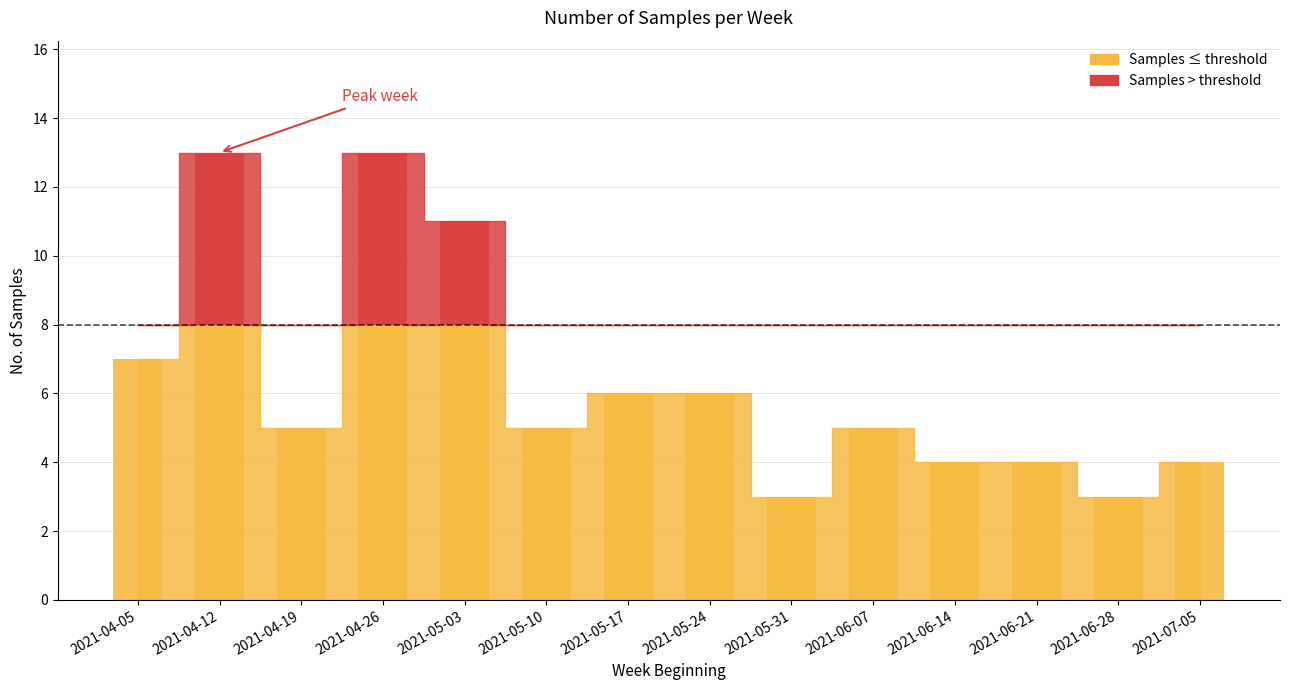

List the labels in order of value, largest first.

2021-04-12, 2021-04-26, 2021-05-03, 2021-04-05, 2021-05-17, 2021-05-24, 2021-04-19, 2021-05-10, 2021-06-07, 2021-06-14, 2021-06-21, 2021-07-05, 2021-05-31, 2021-06-28